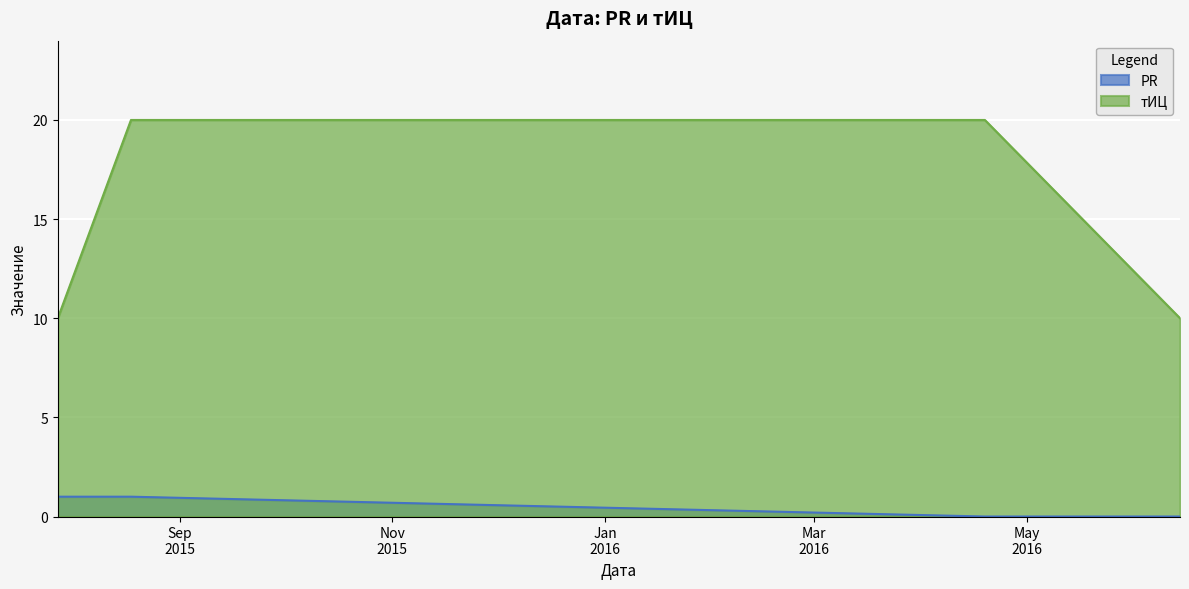

Which series has the largest total across all categories?

тИЦ